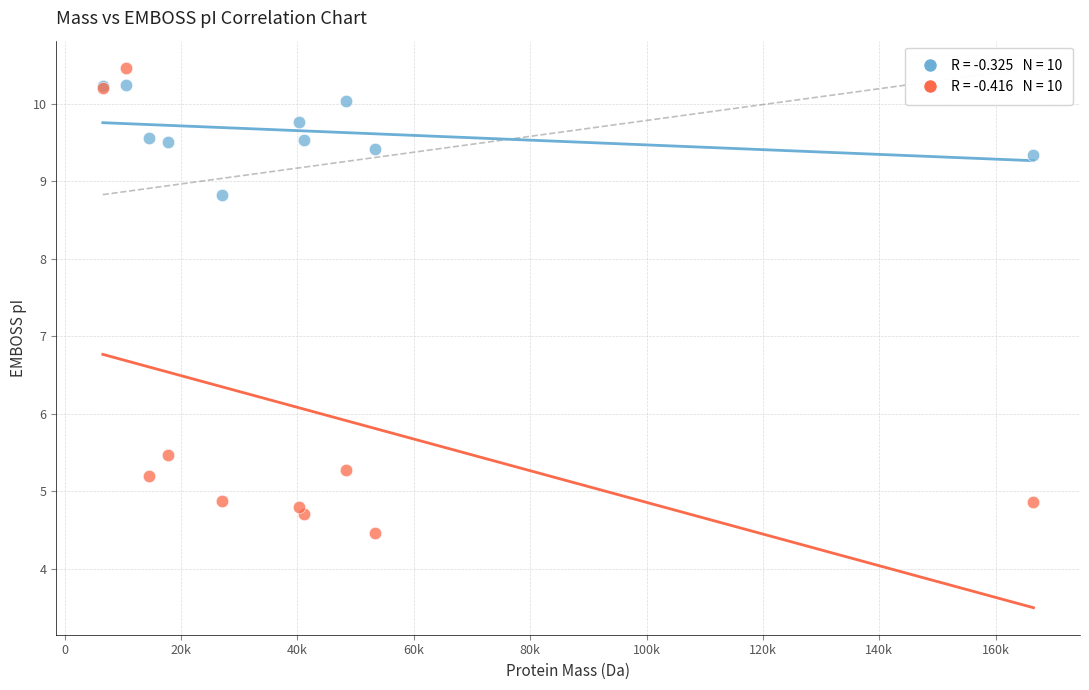

Across all series, what Y value is closest to 7?

5.5